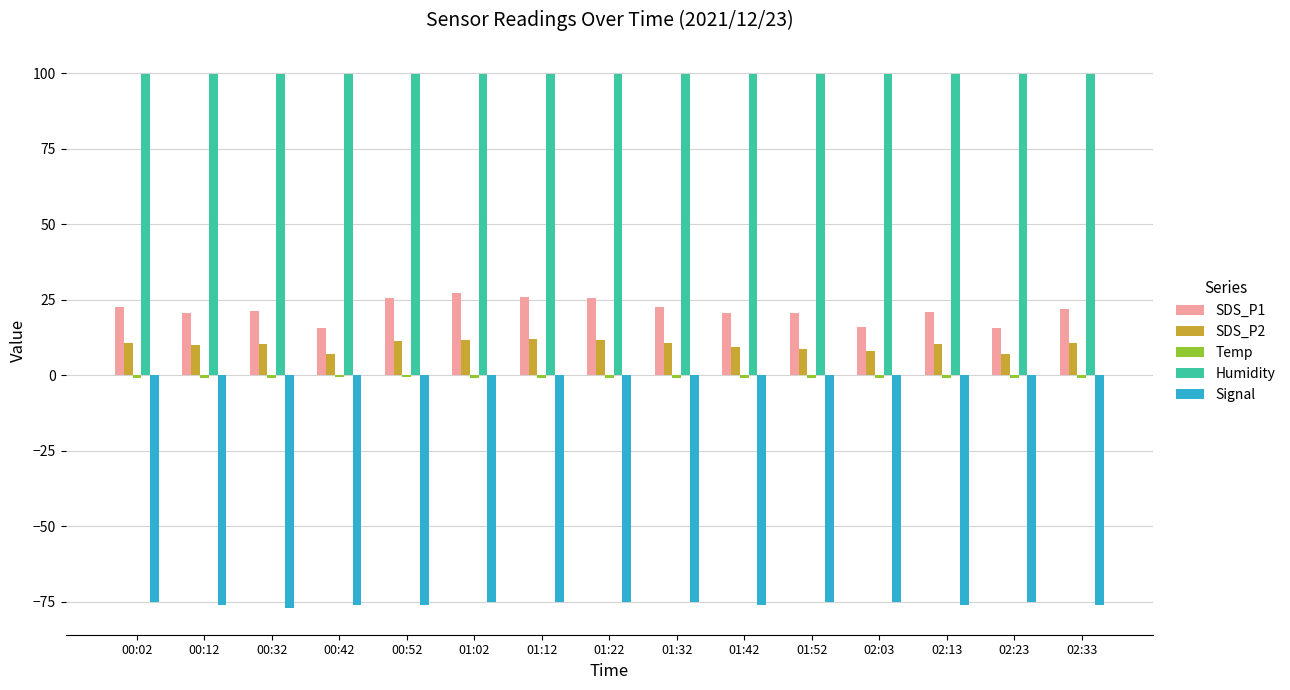

What is the sum of all SDS_P2 values?

150.4